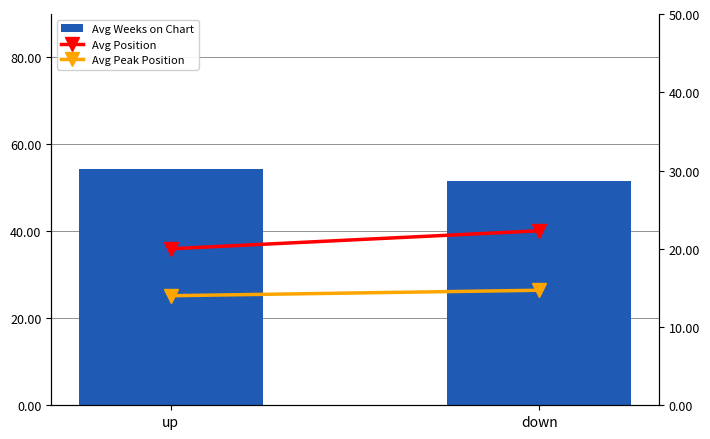

Reading left to right, list all the values displayed in this chart.

Avg Weeks on Chart: up=54.4	down=51.6
Avg Position: up=20.0	down=22.3
Avg Peak Position: up=14.0	down=14.7